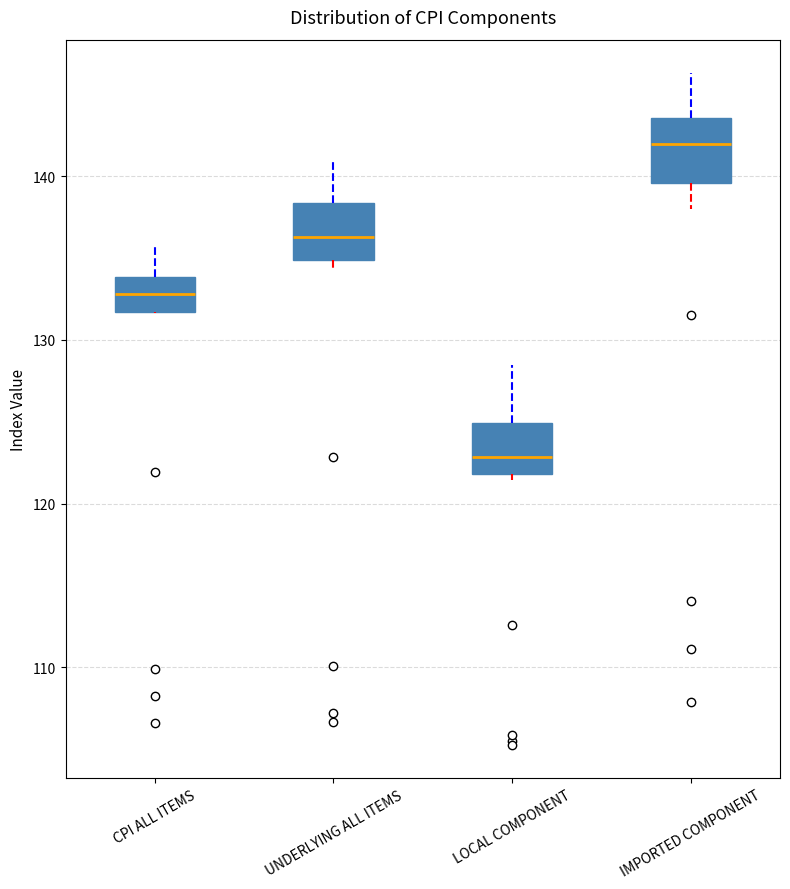

Where does the median line of the box for LOCAL COMPONENT sit on the y-axis? The values are not printed on the chart, so give them approximately, as read against the axis.

123